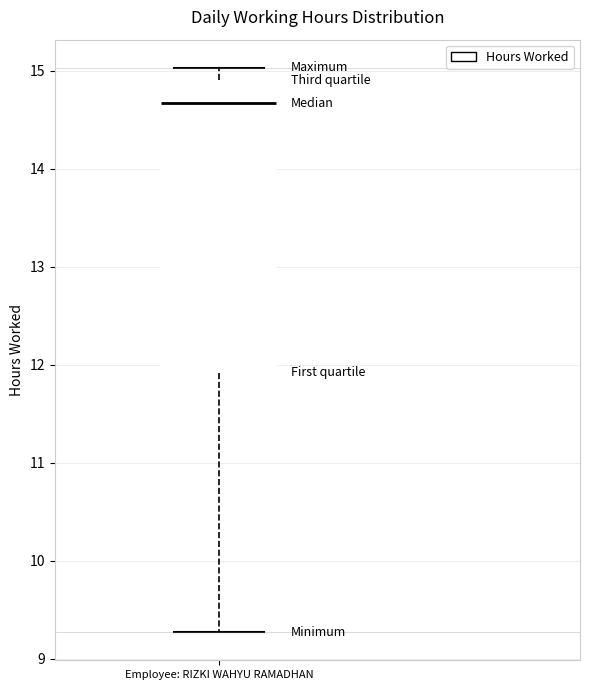

Transcribe this box plot: give where the median line is, the range the box spans, and where the two whiskers end, as read against the y-axis. The values are not printed on the chart, so give them approximately, as read against the axis.

median 14.7, box 11.9 to 14.9, whiskers 9.3 to 15.0